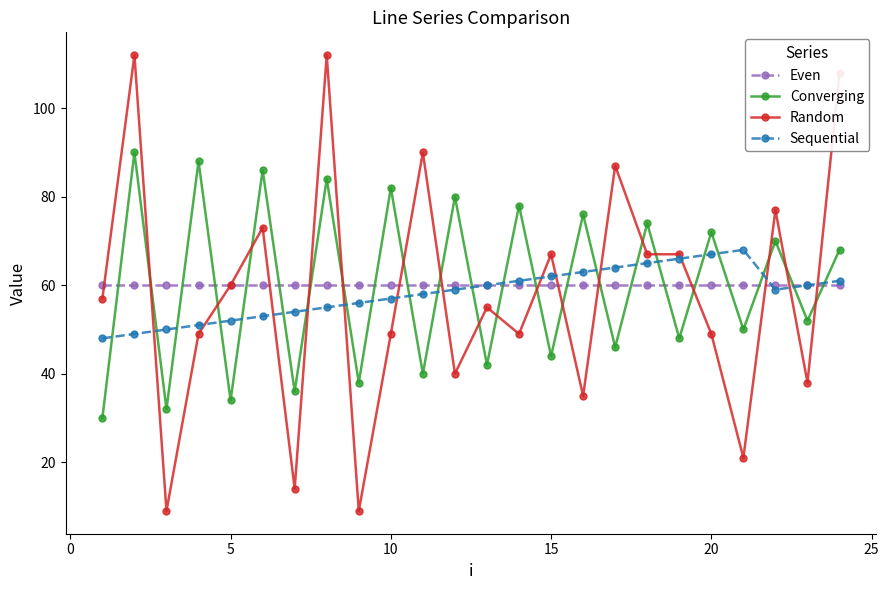

What are all the series names shown in the legend?

Even, Converging, Random, Sequential